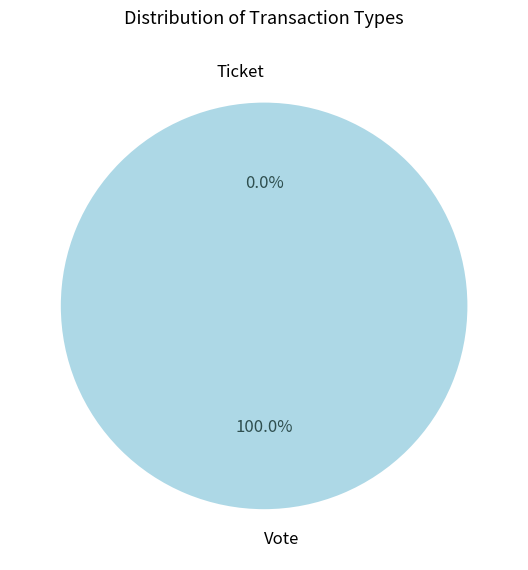

Does Ticket represent more than half of the total?

No